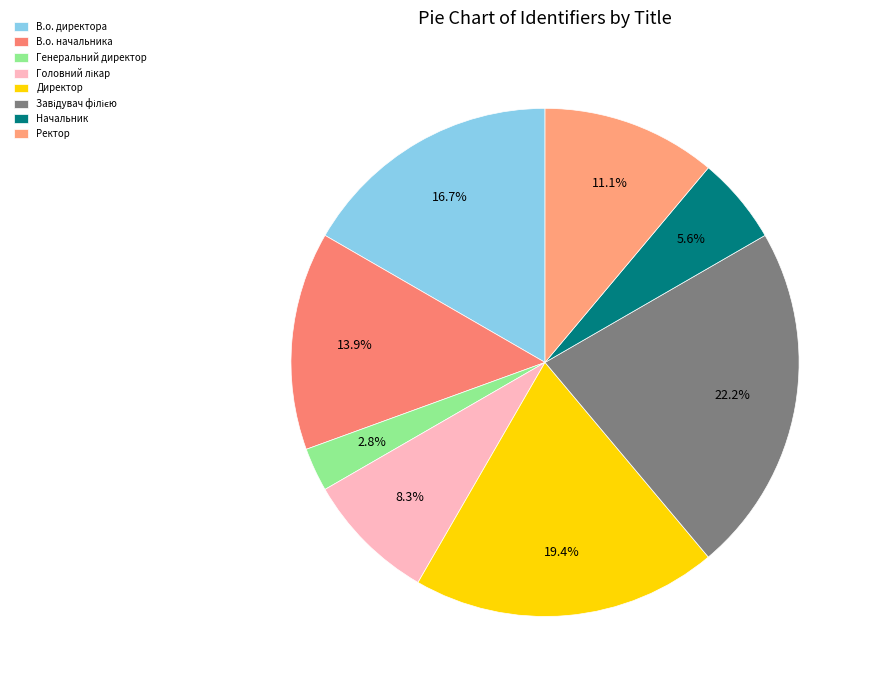

What is the ratio of the value at Ректор to the value at Генеральний директор?

4.0